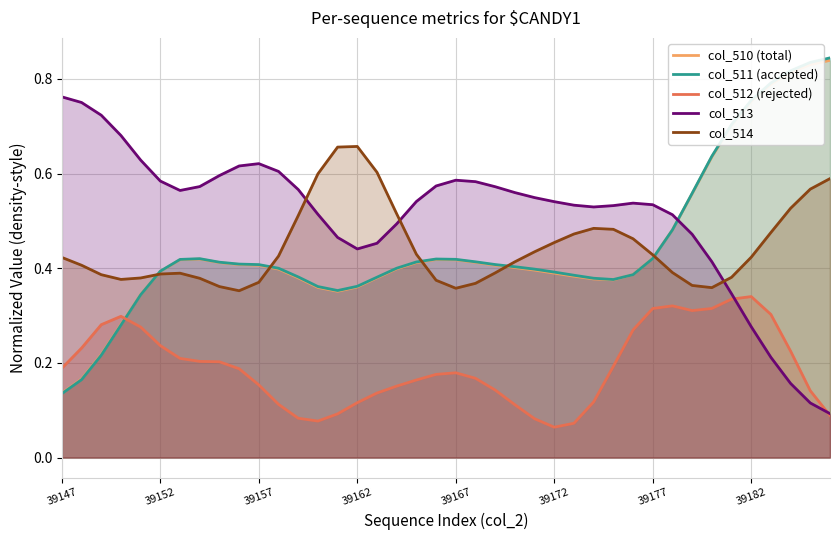

What is the average value of the col_512 (rejected) series?

0.2